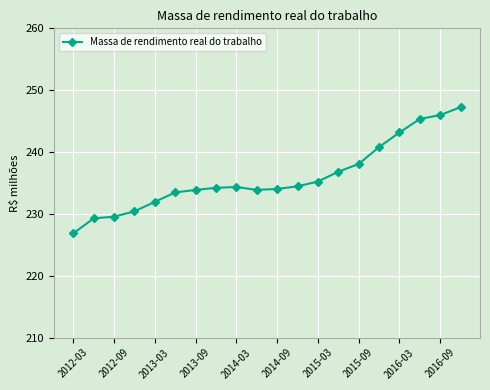

How many points are higher than both their immediate neighbors (excluding endpoints)?

1